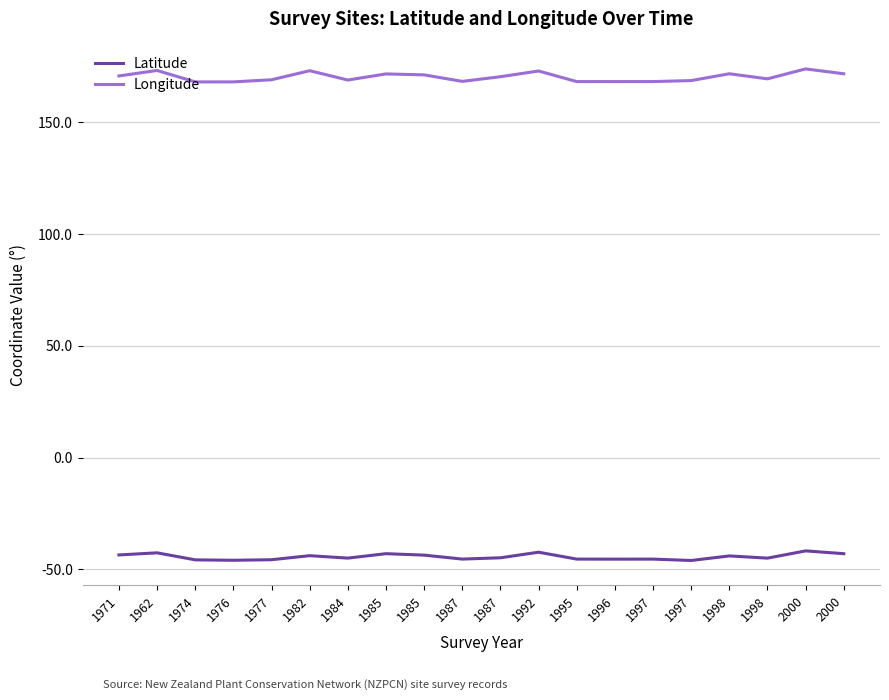

True or false: Longitude has a value of 42.6 at 1998.

False